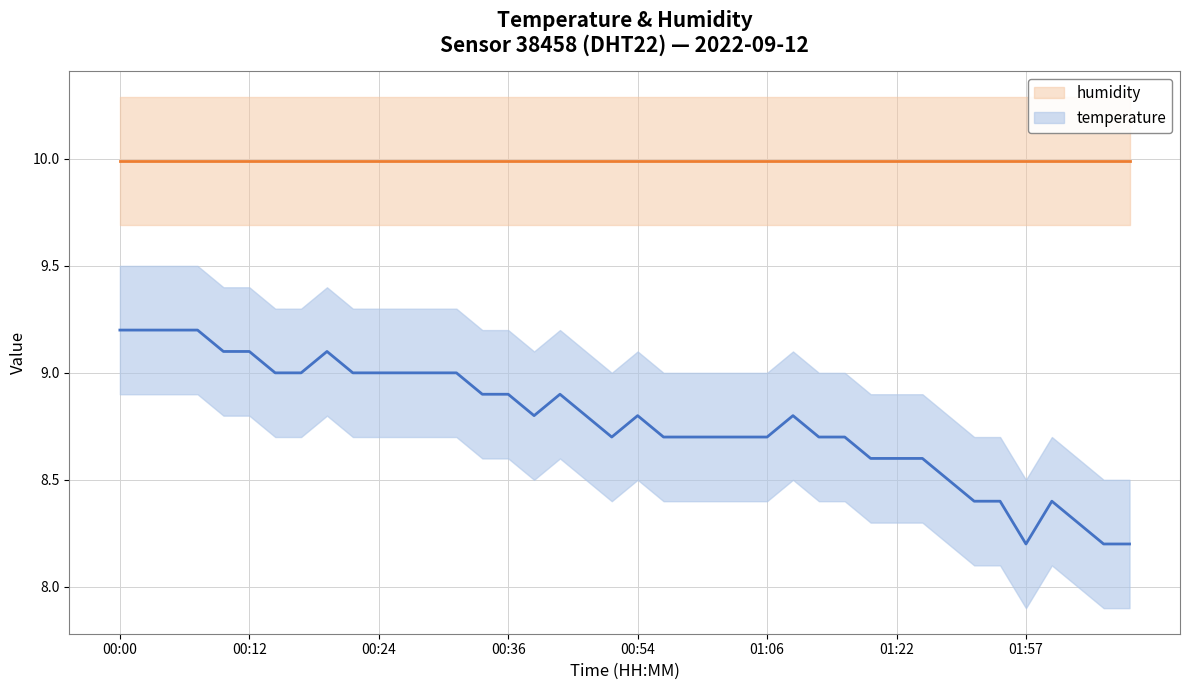

What is the difference between the highest and lowest values at 31?

1.4